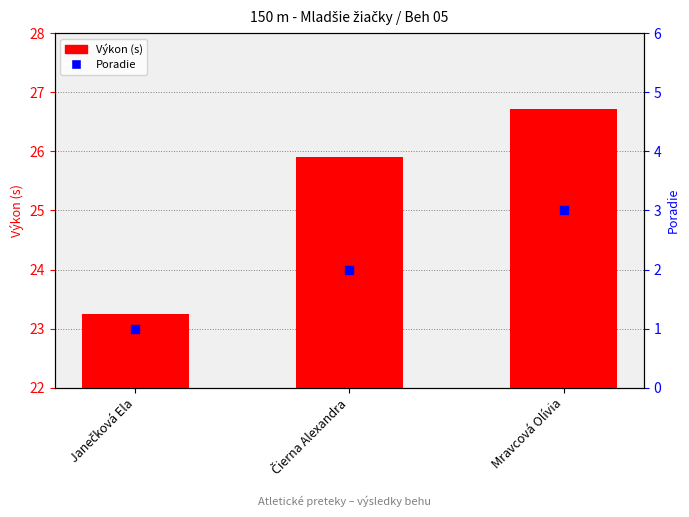

At which category is the sum across all series the highest?

Mravcová Olívia